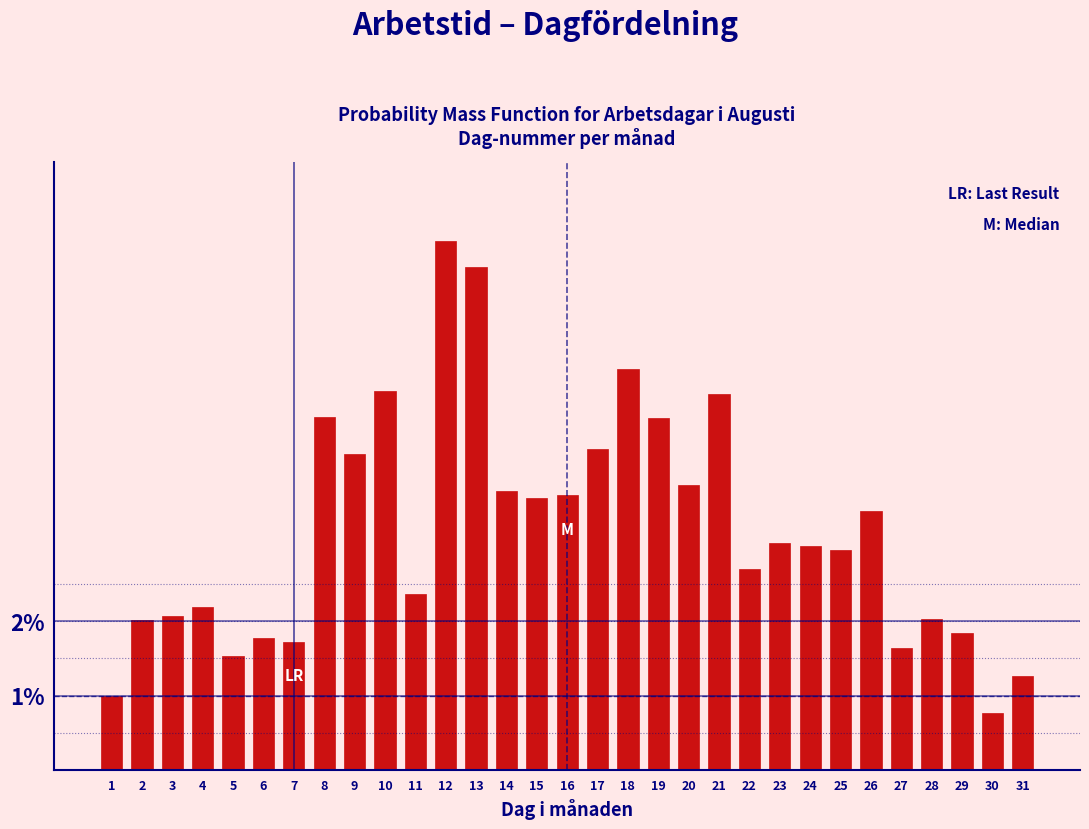

What is the difference between the values at 28 and 11?

0.3